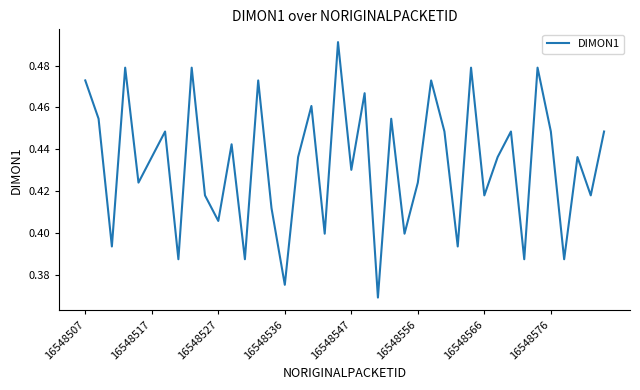

How many lines are shown in the chart?

1